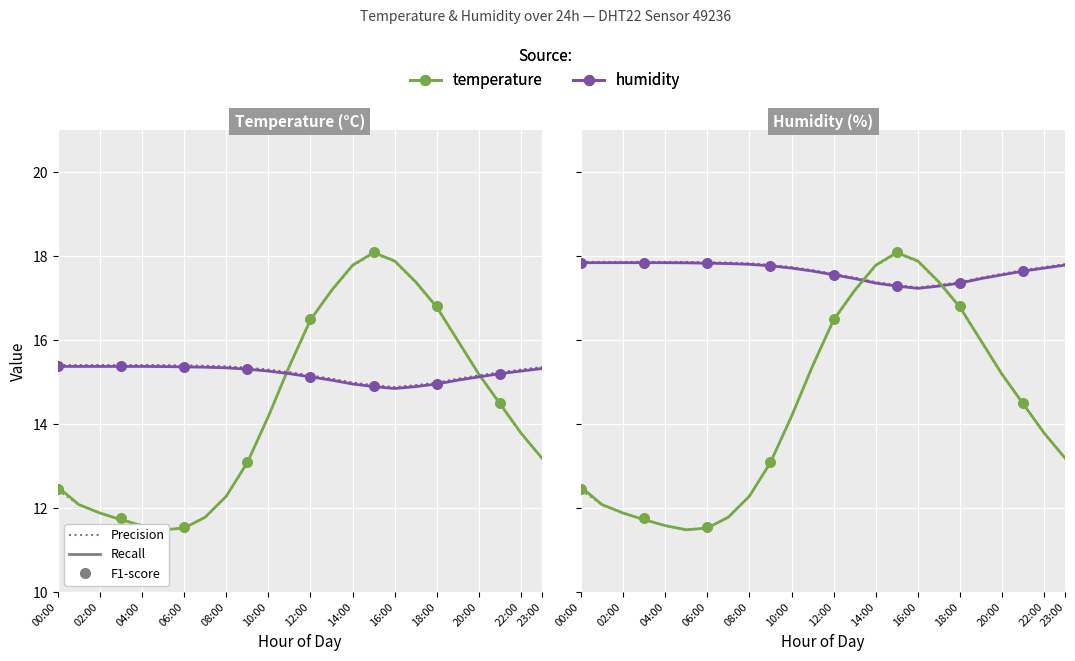

Which series reaches the minimum Y coordinate?

temperature